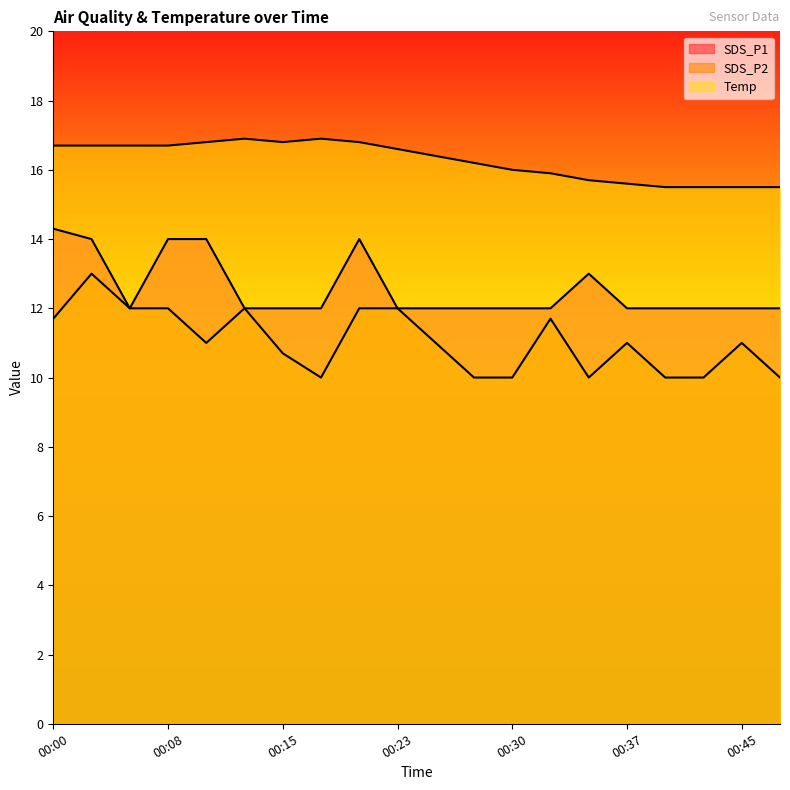

Reading left to right, transcribe all the data shown in this chart.

SDS_P1: 14.3	14.0	12.0	14.0	14.0	12.0	12.0	12.0	14.0	12.0	12.0	12.0	12.0	12.0	13.0	12.0	12.0	12.0	12.0	12.0
SDS_P2: 11.7	13.0	12.0	12.0	11.0	12.0	10.7	10.0	12.0	12.0	11.0	10.0	10.0	11.7	10.0	11.0	10.0	10.0	11.0	10.0
Temp: 16.7	16.7	16.7	16.7	16.8	16.9	16.8	16.9	16.8	16.6	16.4	16.2	16.0	15.9	15.7	15.6	15.5	15.5	15.5	15.5